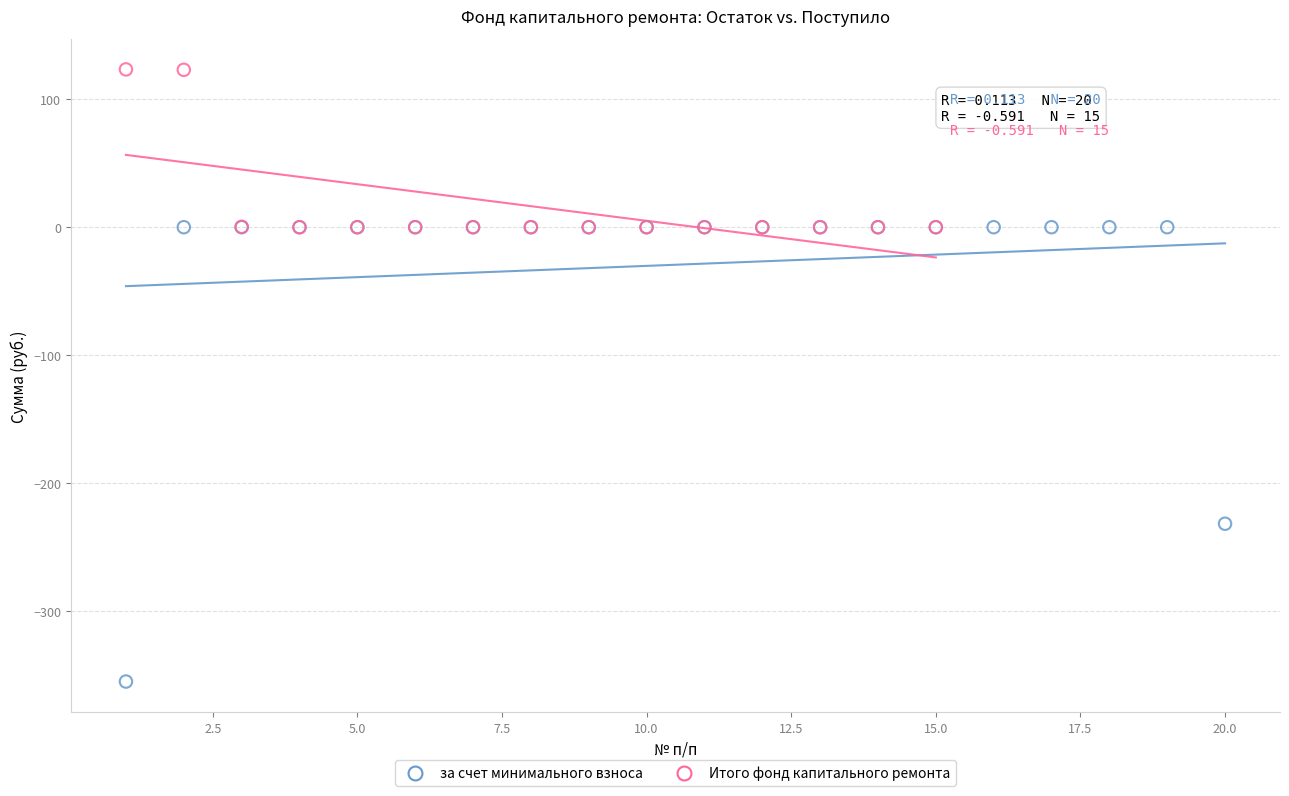

Which series has the largest Y range (max minus min)?

за счет минимального взноса